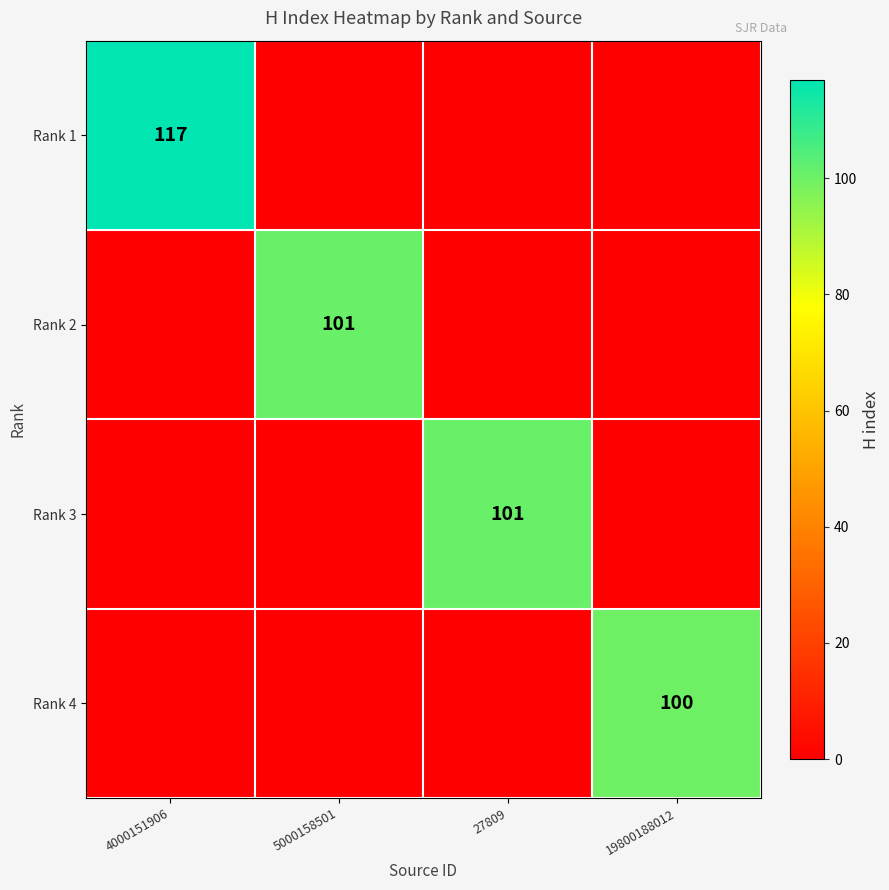

Is it true that Rank 4 equals 100 at 19800188012?

True